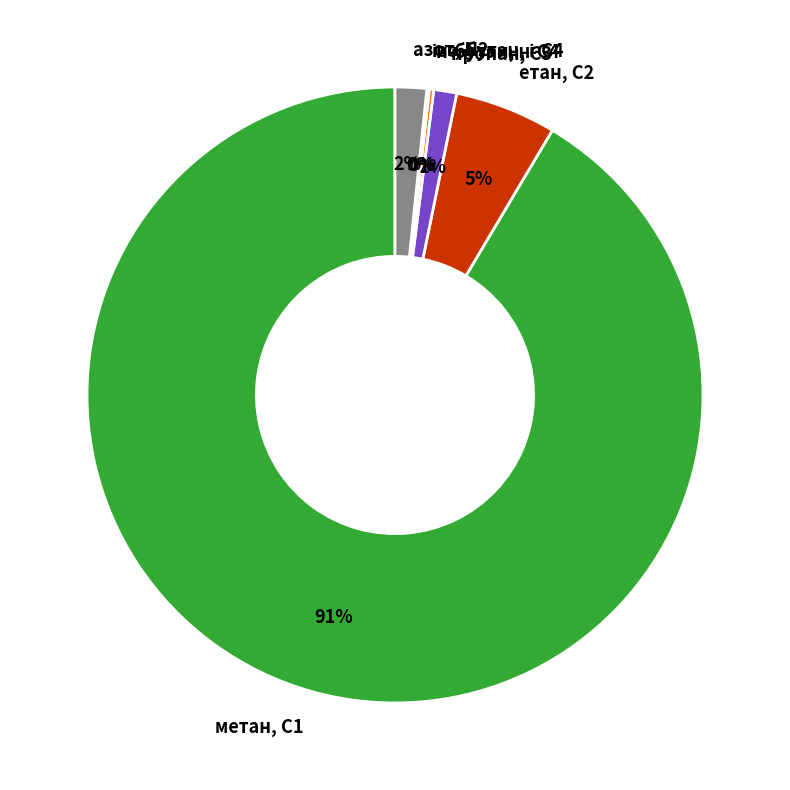

What is the majority slice?

метан, С1